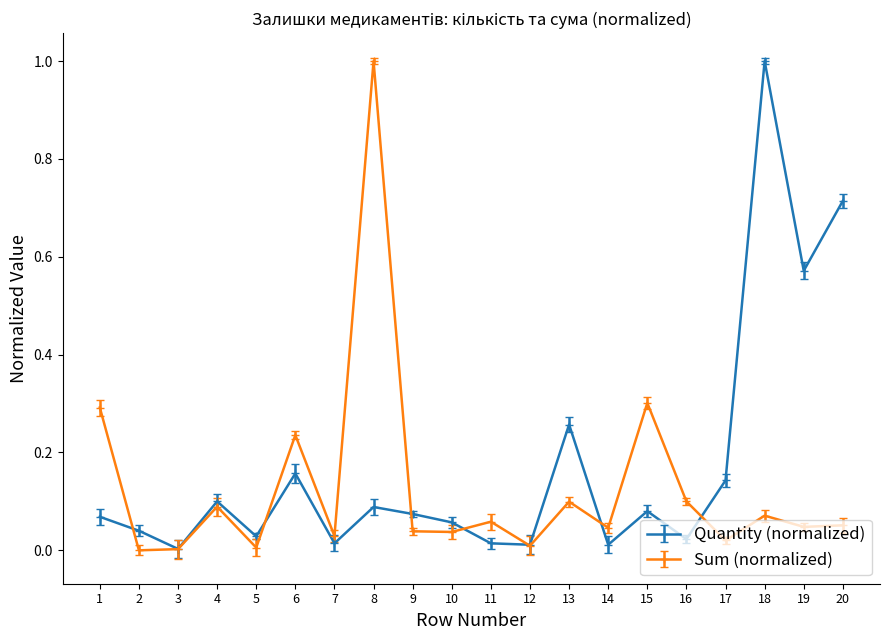

Which series changed the most between 13 and 20?

Quantity (normalized)